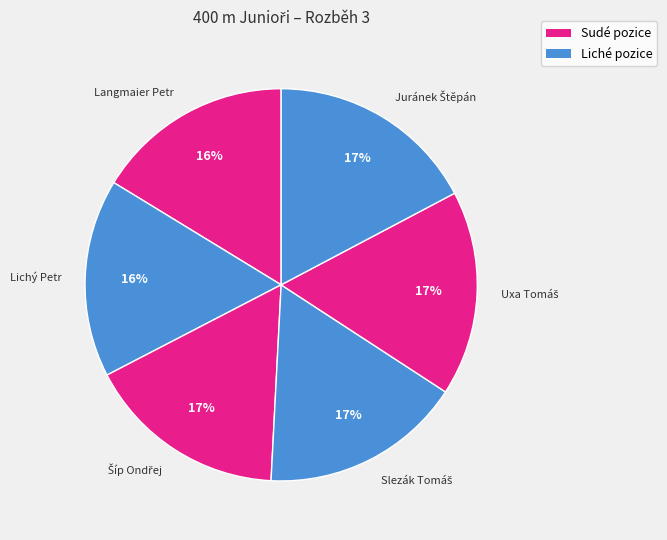

To the nearest percent, what is the difference between the largest and smallest slice percentages?

1%